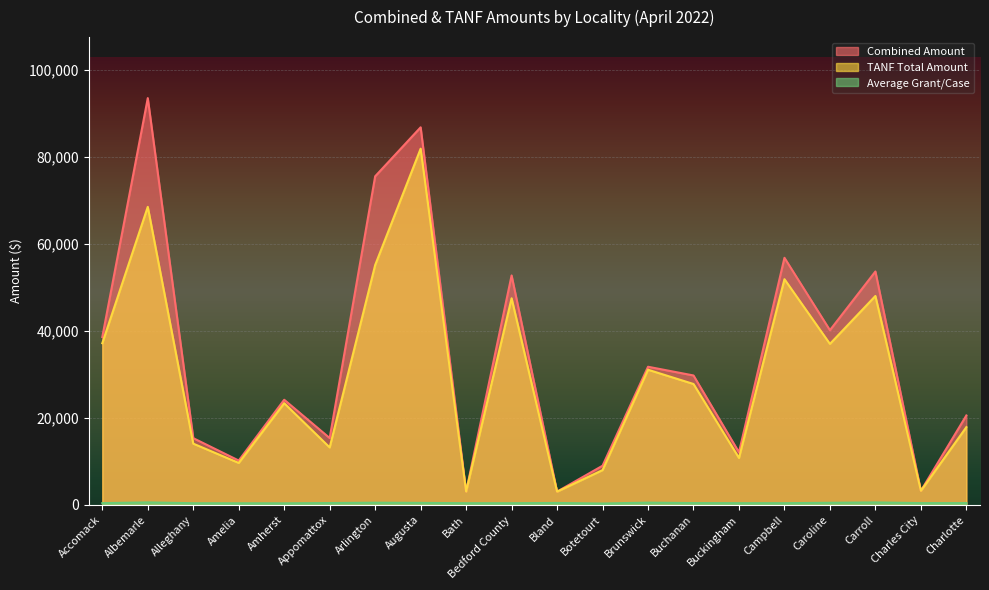

Reading left to right, what are all the values shown in this chart?

Combined Amount: Accomack=38568.2	Albemarle=93454.0	Alleghany=15325.0	Amelia=10179.0	Amherst=24147.6	Appomattox=15347.1	Arlington=75491.0	Augusta=86746.0	Bath=3049.0	Bedford County=52711.2	Bland=3031.0	Botetourt=8992.0	Brunswick=31731.4	Buchanan=29728.0	Buckingham=12071.0	Campbell=56761.7	Caroline=40131.0	Carroll=53619.0	Charles City=3220.0	Charlotte=20537.0
TANF Total Amount: Accomack=37140.2	Albemarle=68471.0	Alleghany=14064.0	Amelia=9630.0	Amherst=23350.6	Appomattox=13196.0	Arlington=55100.0	Augusta=81840.0	Bath=3049.0	Bedford County=47465.0	Bland=3031.0	Botetourt=7984.0	Brunswick=31043.4	Buchanan=27769.0	Buckingham=10775.0	Campbell=51849.6	Caroline=36980.0	Carroll=47991.0	Charles City=3220.0	Charlotte=17858.0
Average Grant/Case: Accomack=393.6	Albemarle=563.0	Alleghany=373.8	Amelia=363.5	Amherst=355.1	Appomattox=414.8	Arlington=493.4	Augusta=451.8	Bath=381.1	Bedford County=382.0	Bland=433.0	Botetourt=310.1	Brunswick=503.7	Buchanan=407.2	Buckingham=389.4	Campbell=386.1	Caroline=472.1	Carroll=558.5	Charles City=402.5	Charlotte=402.7